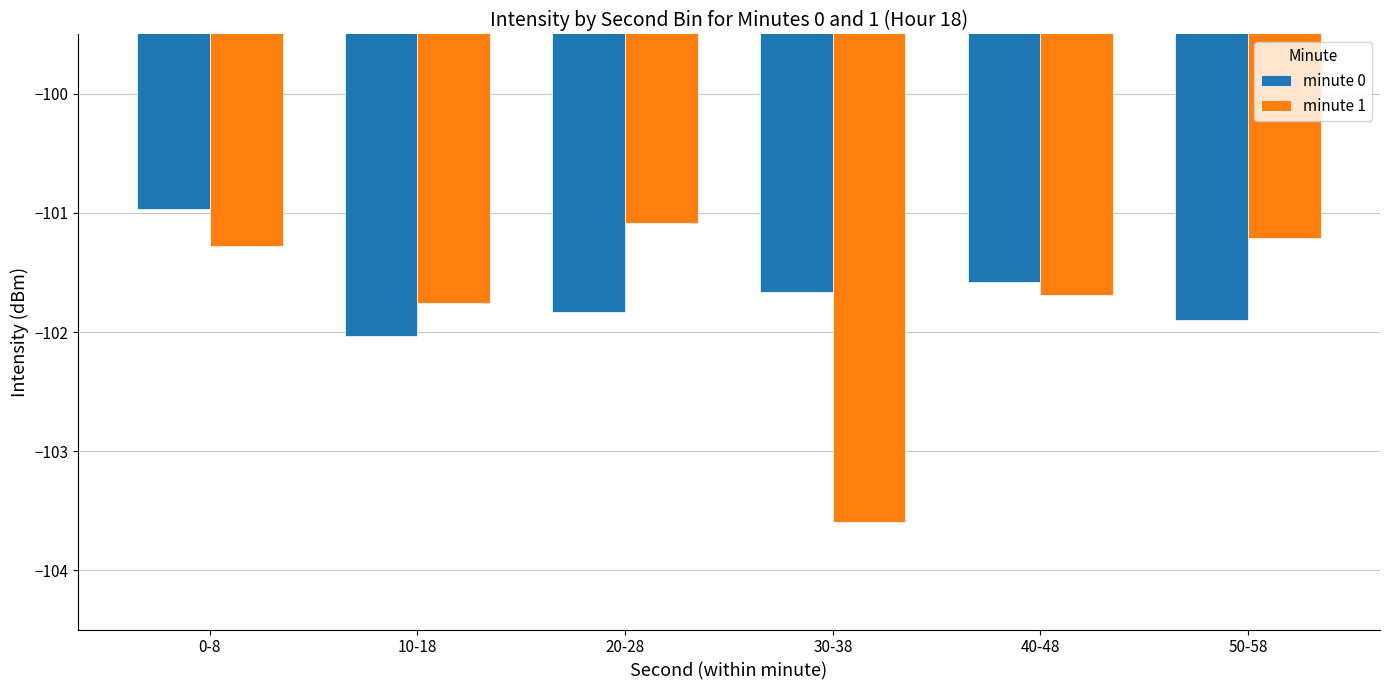

At how many categories does at least one series exceed -101?

1